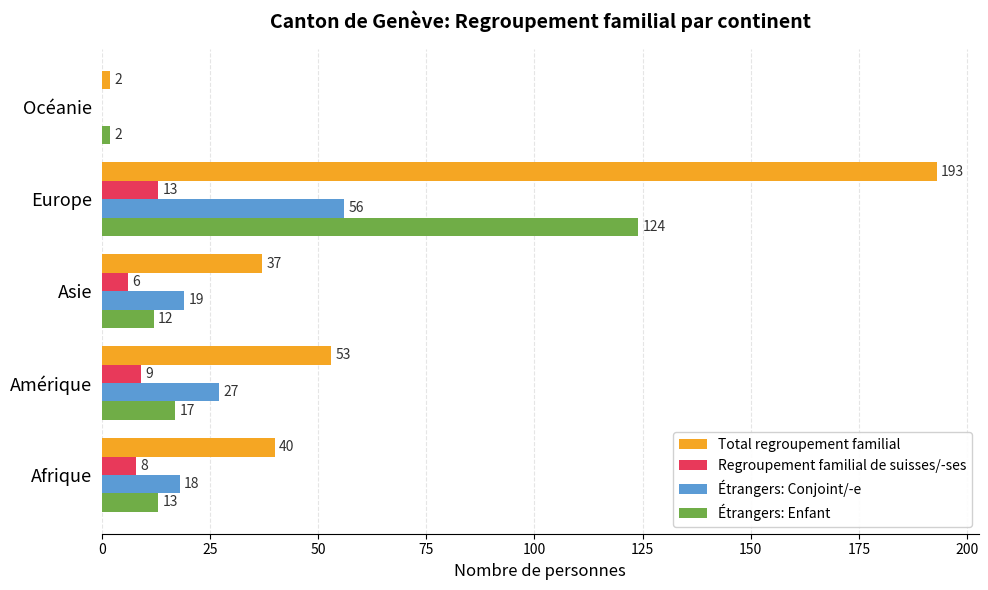

Is the value of Regroupement familial de suisses/-ses at Amérique greater than the value of Total regroupement familial at Asie?

No